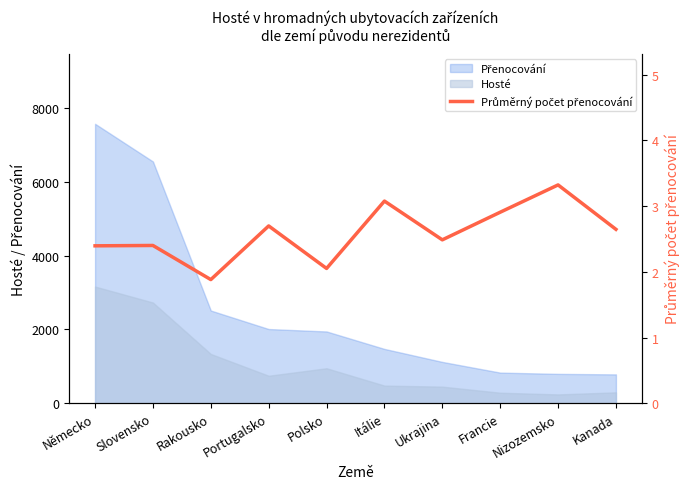

What is the difference between the maximum and second lowest values?

1.3